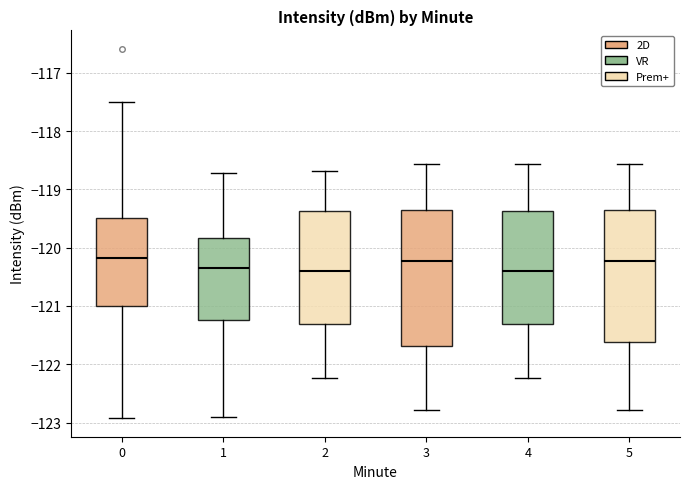

Where does the upper whisker of the box at x = 0 end on the y-axis? The values are not printed on the chart, so give them approximately, as read against the axis.

-117.5